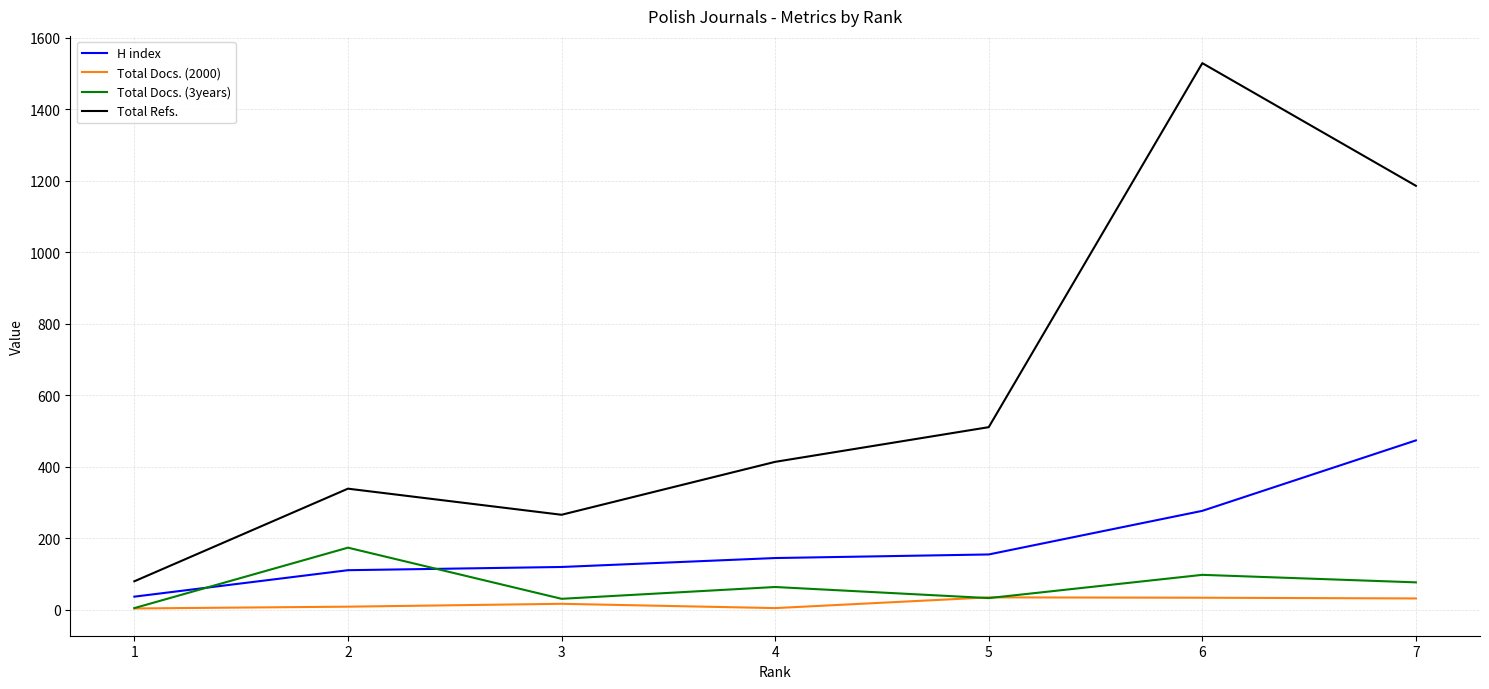

True or false: Total Docs. (2000) and Total Refs. intersect in this chart.

False